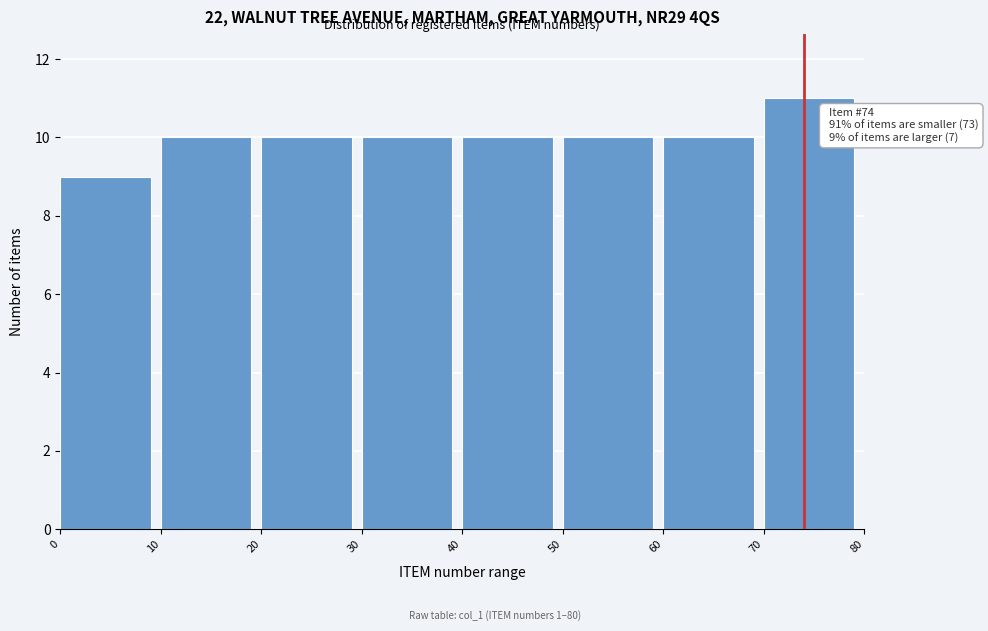

Which range on the x-axis has the tallest bar?

70 to 80